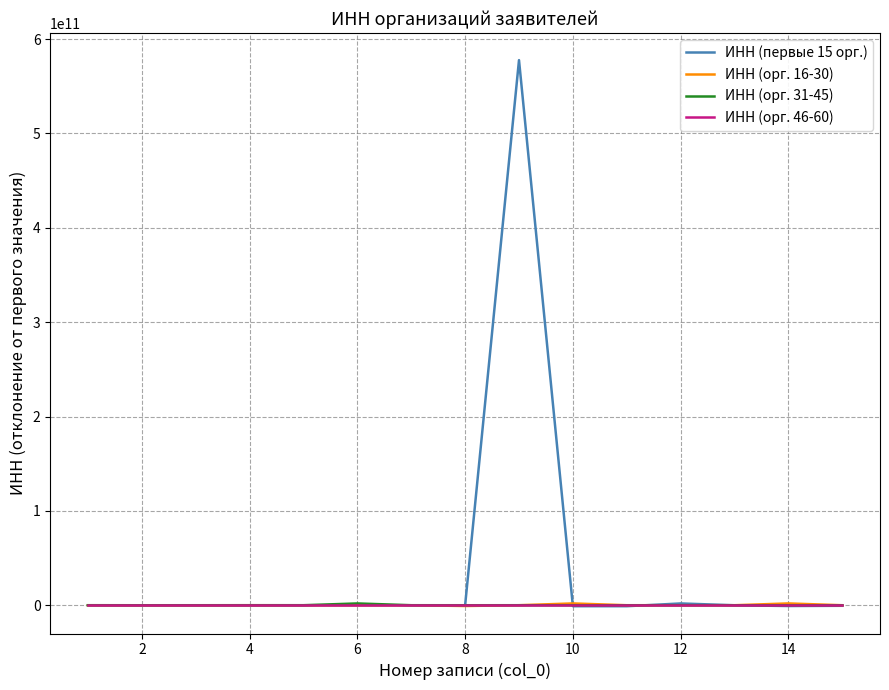

How many categories are shown in the chart?

15